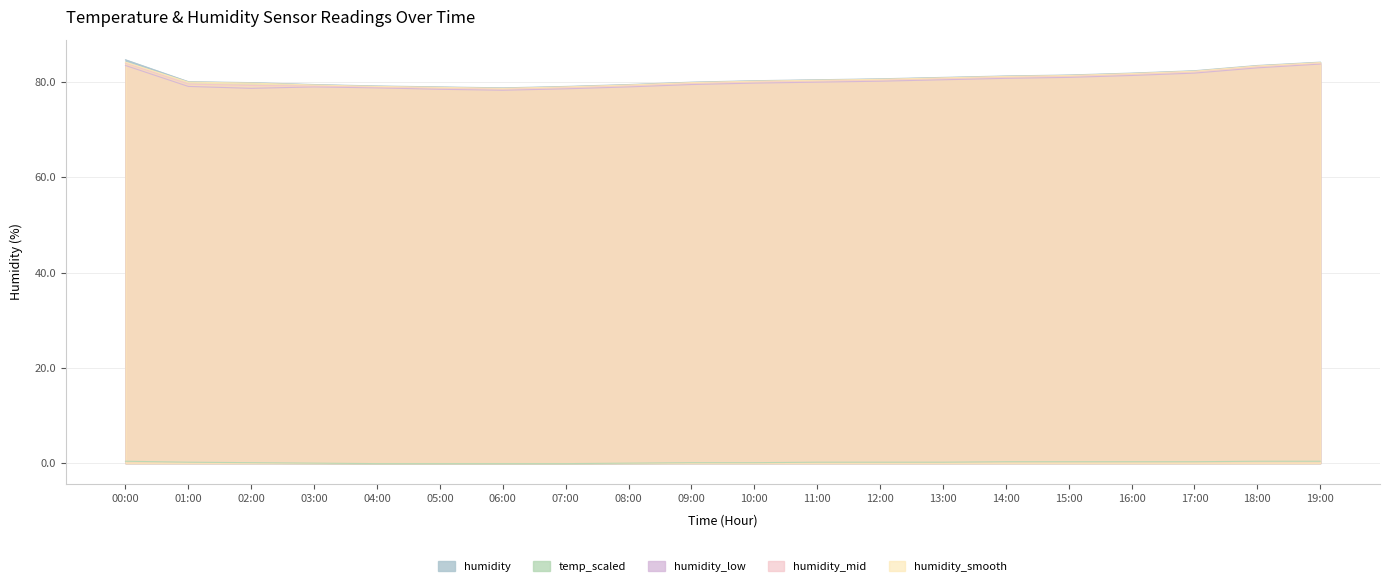

True or false: temp_scaled has more than 1 interior local peaks.

False